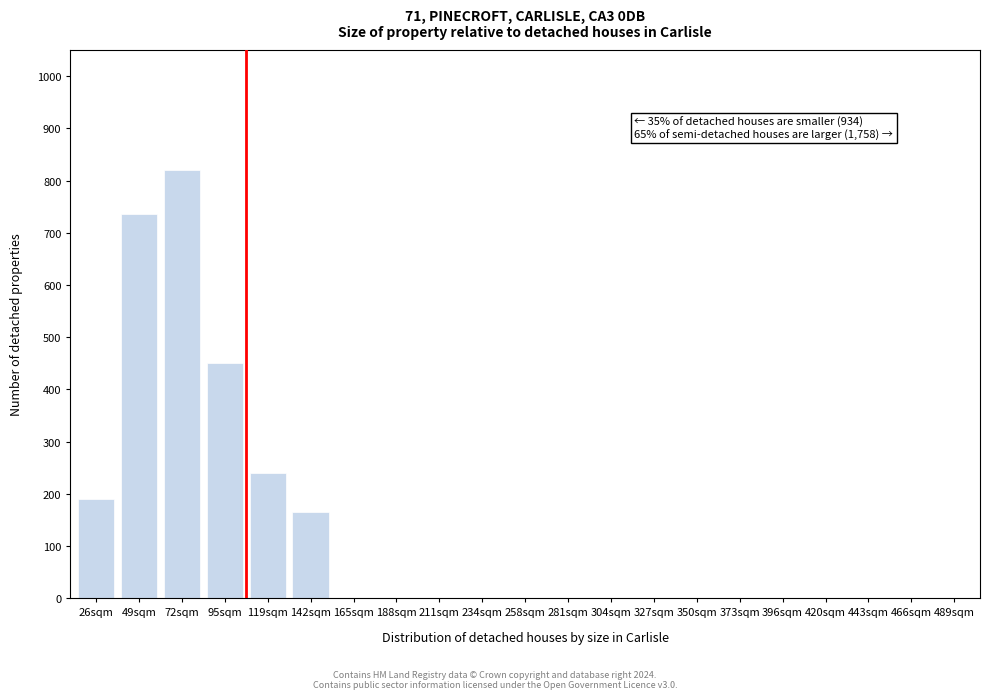

Reading right to left, list all the values displayed in this chart.

489sqm=0	466sqm=0	443sqm=0	420sqm=0	396sqm=0	373sqm=0	350sqm=0	327sqm=0	304sqm=0	281sqm=0	258sqm=0	234sqm=0	211sqm=0	188sqm=0	165sqm=0	142sqm=165	119sqm=240	95sqm=450	72sqm=820	49sqm=735	26sqm=190